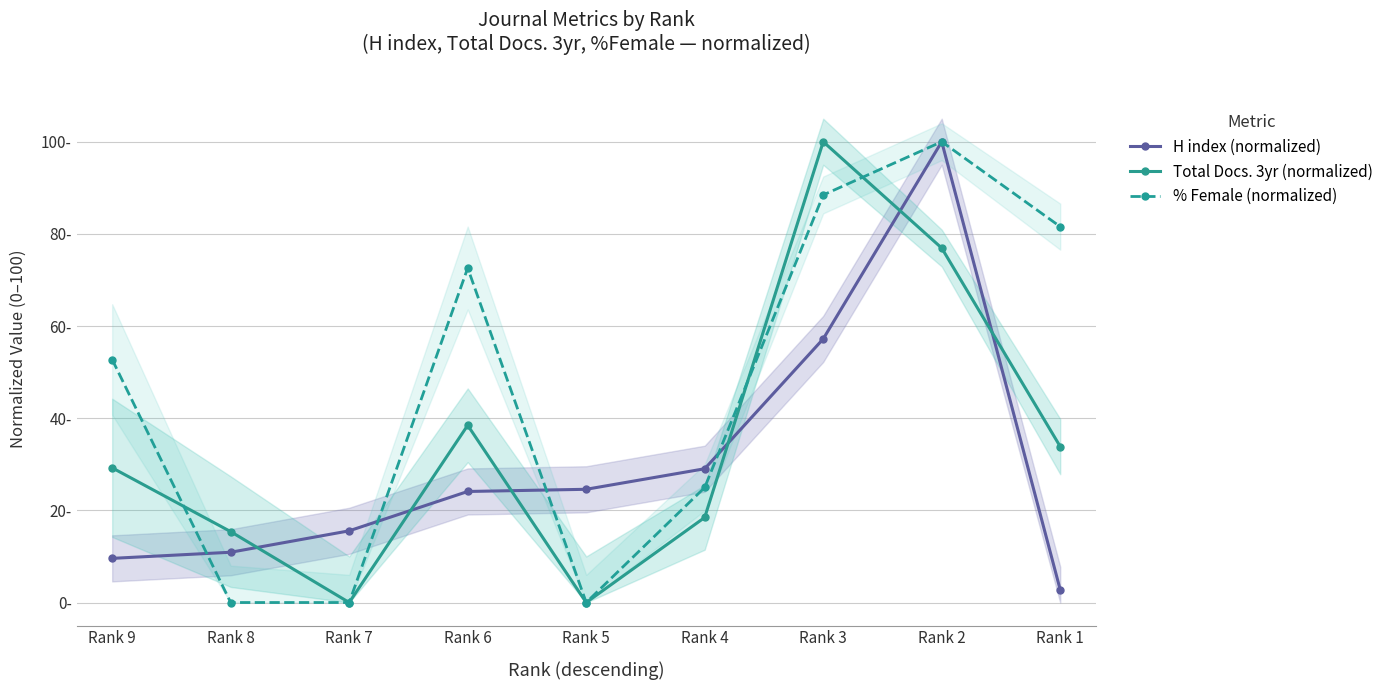

Where is the first local maximum for % Female (normalized)?

Rank 6